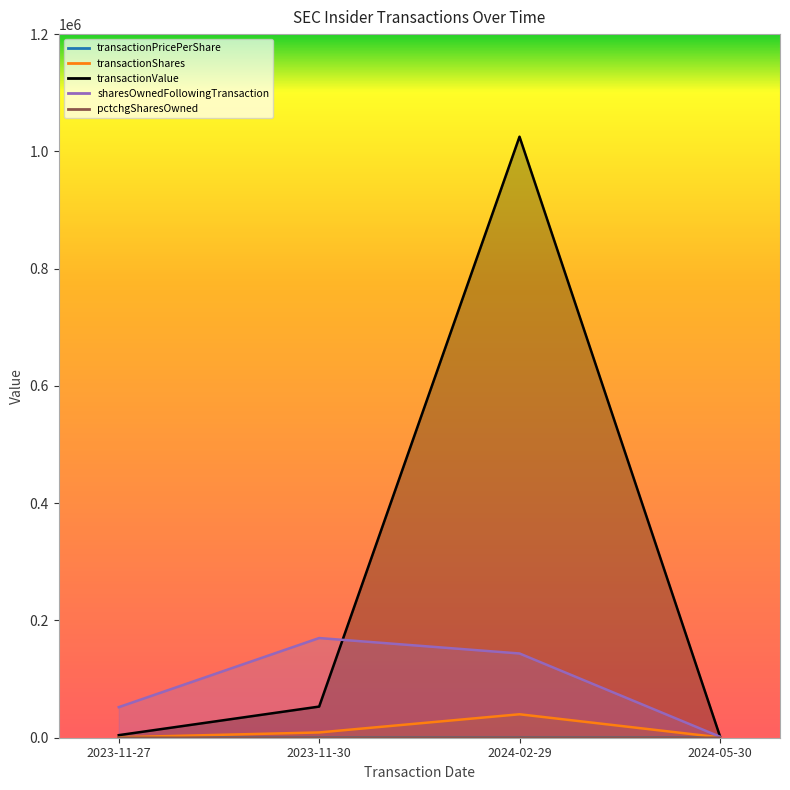

What is the label of the 1st point from the right?

2024-05-30